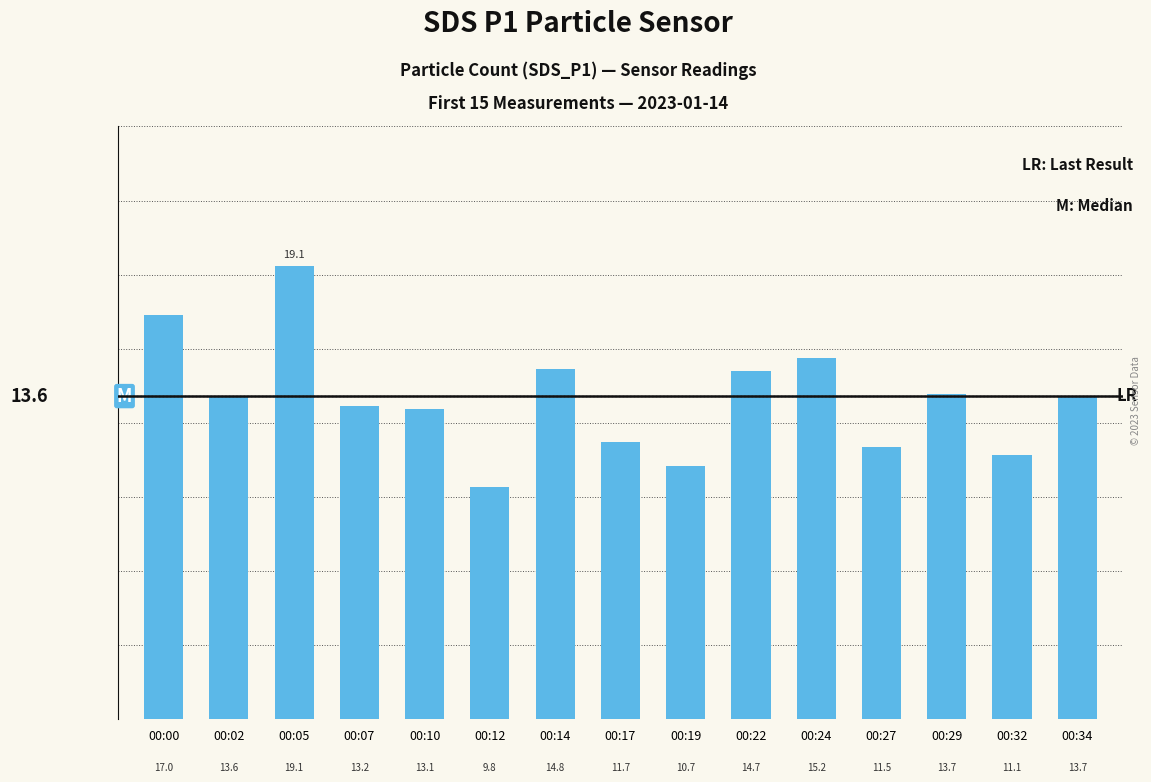

How many series are shown in this chart?

1